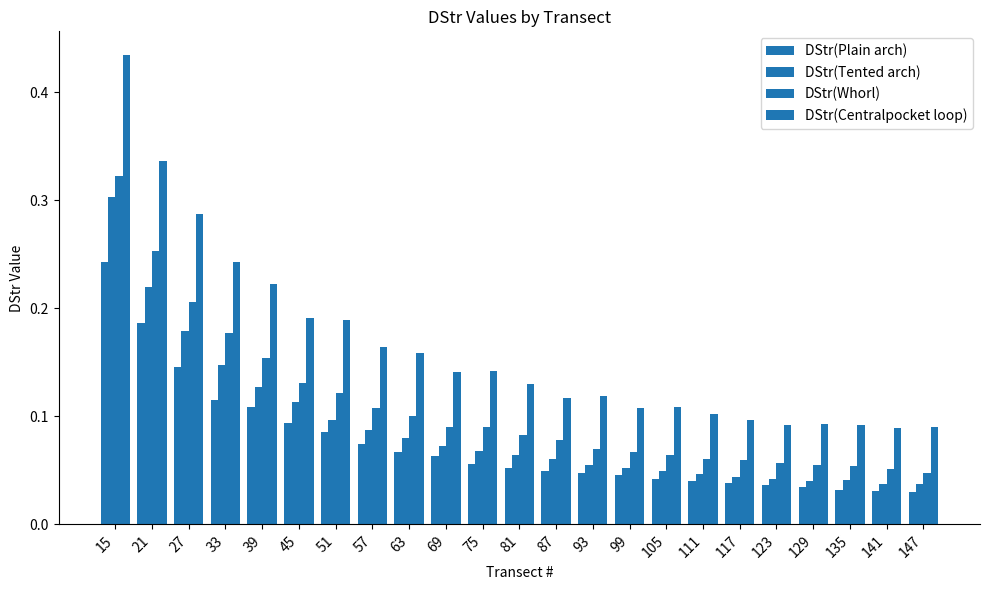

Rank the series by their average value, from highest to lowest.

DStr(Centralpocket loop), DStr(Whorl), DStr(Tented arch), DStr(Plain arch)